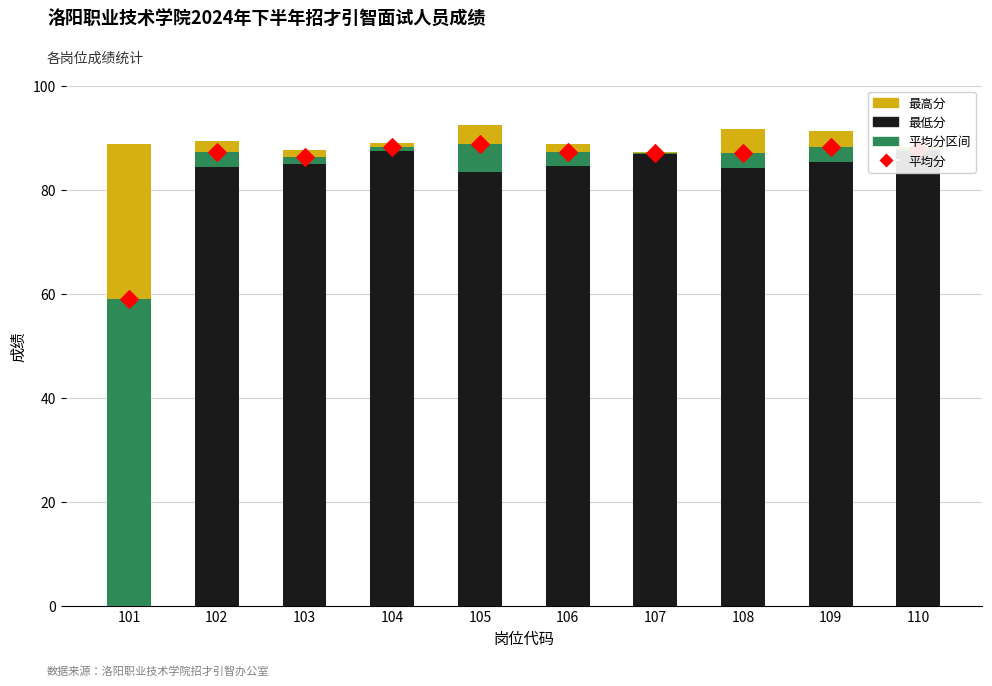

Which series has the largest total across all categories?

平均分标记